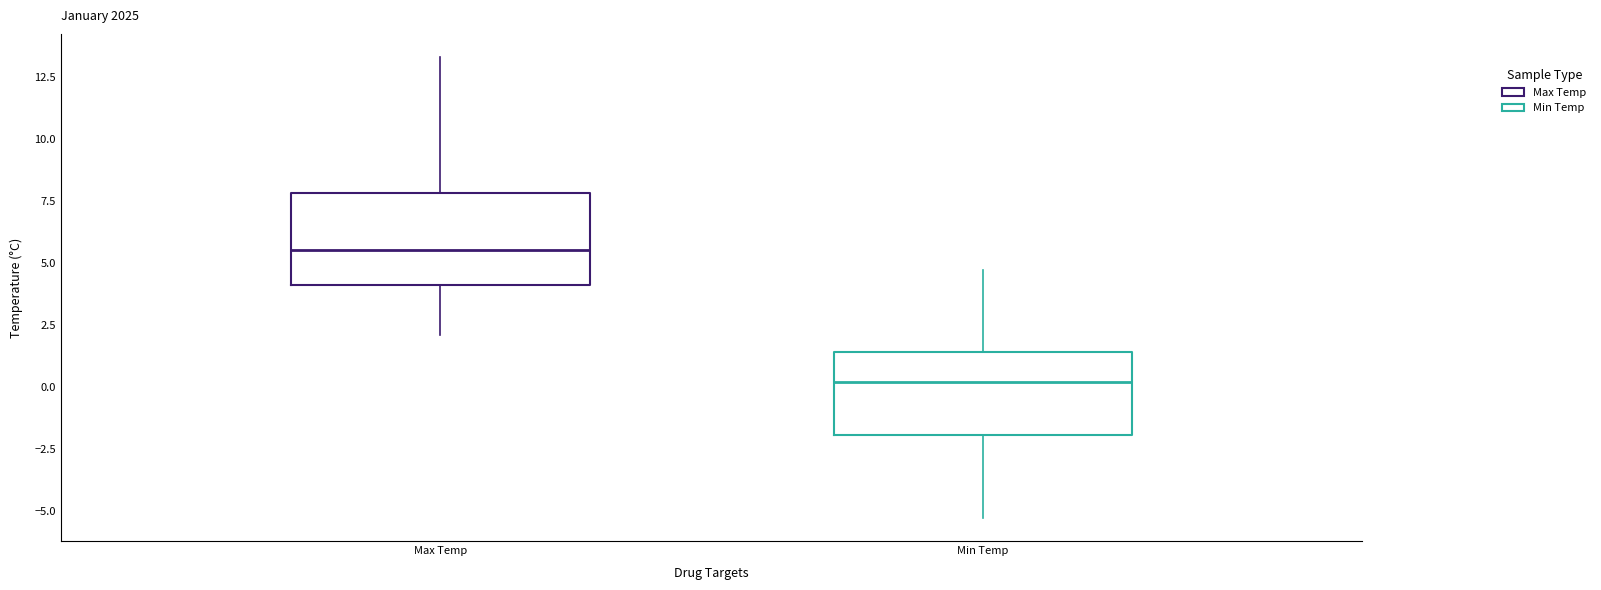

Which box has the lowest median line?

Min Temp